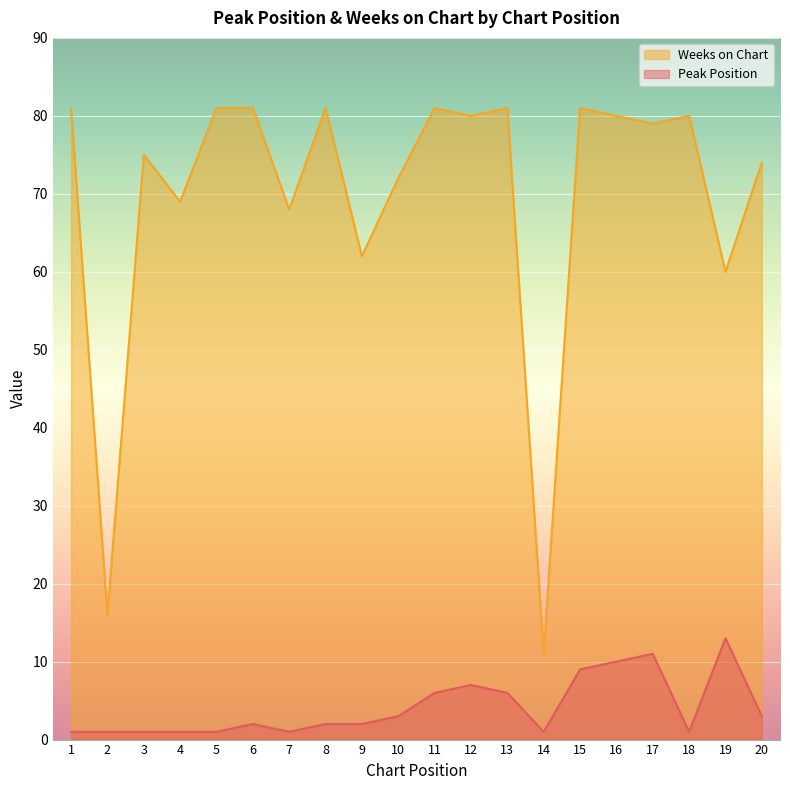

What is the value of the Weeks on Chart point at the 11th from the left?

81